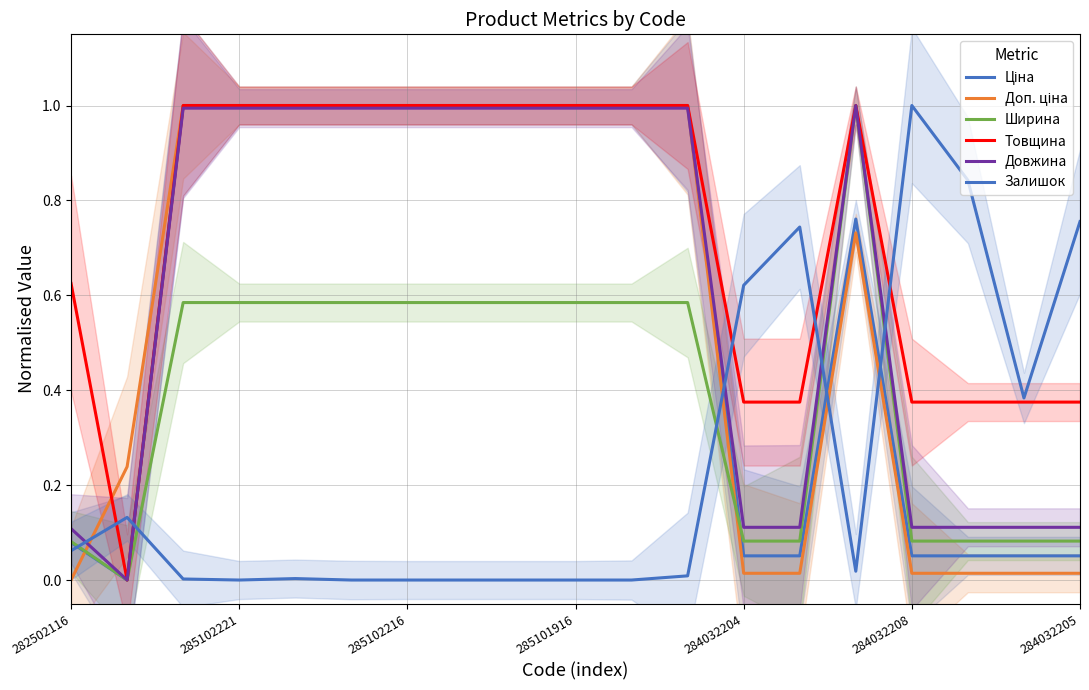

Reading left to right, what are all the values shown in this chart?

Ціна: 0.1	0.0	1.0	1.0	1.0	1.0	1.0	1.0	1.0	1.0	1.0	1.0	0.1	0.1	0.8	0.1	0.1	0.1	0.1
Доп. ціна: 0.0	0.2	1.0	1.0	1.0	1.0	1.0	1.0	1.0	1.0	1.0	1.0	0.0	0.0	0.7	0.0	0.0	0.0	0.0
Ширина: 0.1	0.0	0.6	0.6	0.6	0.6	0.6	0.6	0.6	0.6	0.6	0.6	0.1	0.1	1.0	0.1	0.1	0.1	0.1
Товщина: 0.6	0.0	1.0	1.0	1.0	1.0	1.0	1.0	1.0	1.0	1.0	1.0	0.4	0.4	1.0	0.4	0.4	0.4	0.4
Довжина: 0.1	0.0	1.0	1.0	1.0	1.0	1.0	1.0	1.0	1.0	1.0	1.0	0.1	0.1	1.0	0.1	0.1	0.1	0.1
Залишок: 0.1	0.1	0.0	0.0	0.0	0.0	0.0	0.0	0.0	0.0	0.0	0.0	0.6	0.7	0.0	1.0	0.8	0.4	0.8